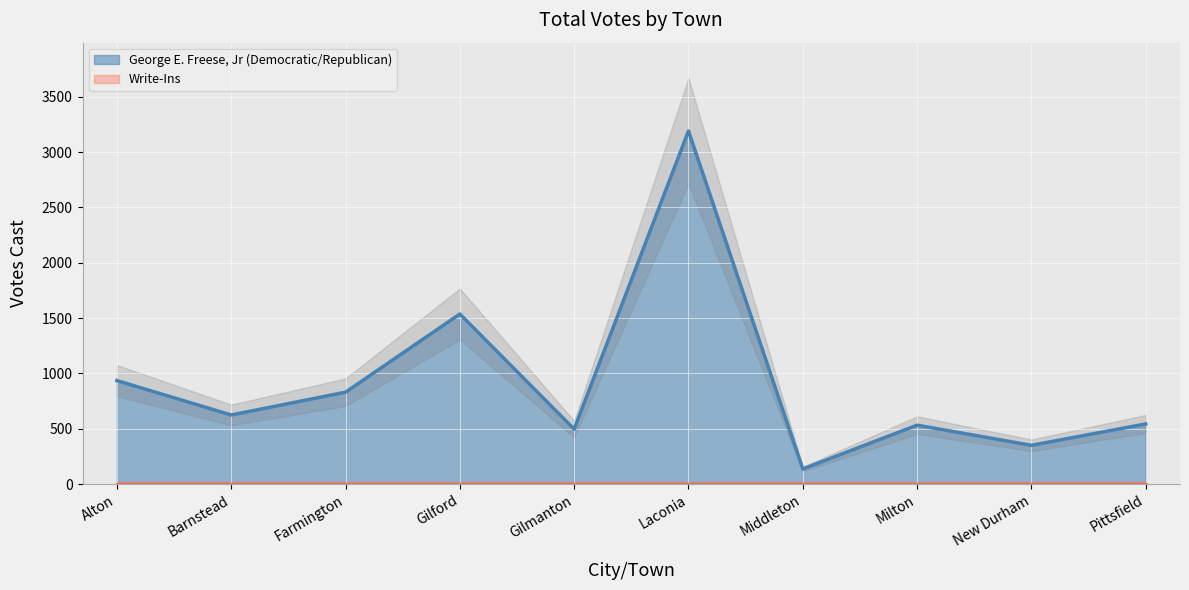

True or false: the data shows 594 at New Durham.

False